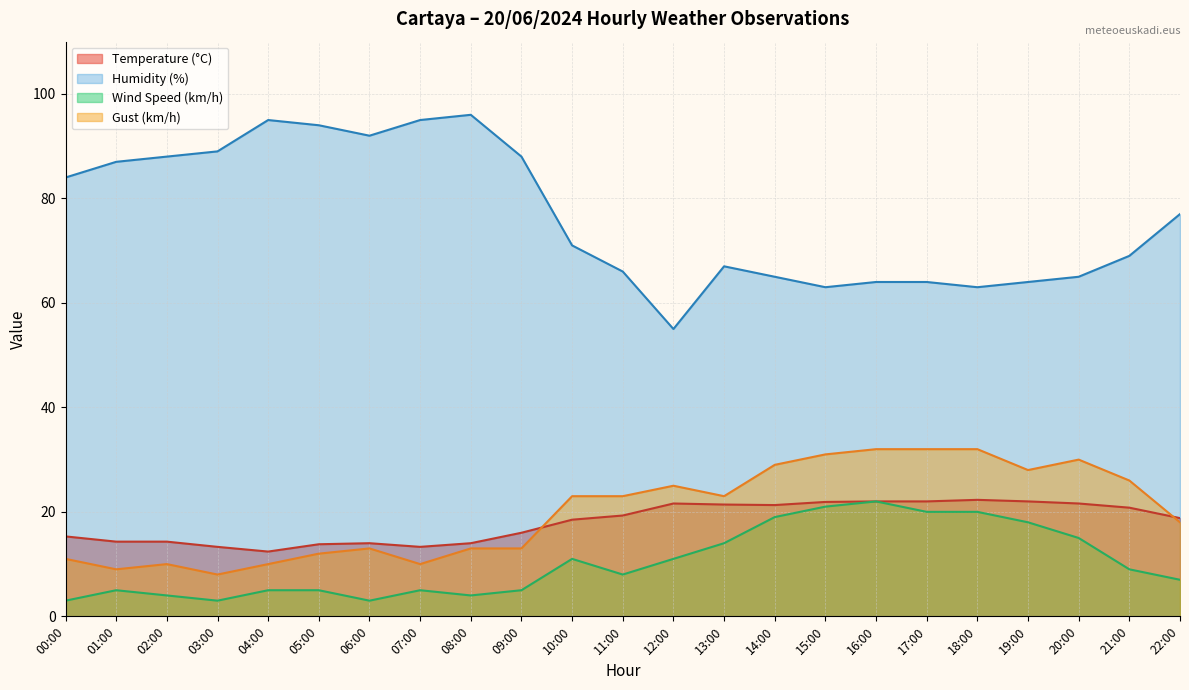

What is the average value of the Wind Speed (km/h) series?

10.3